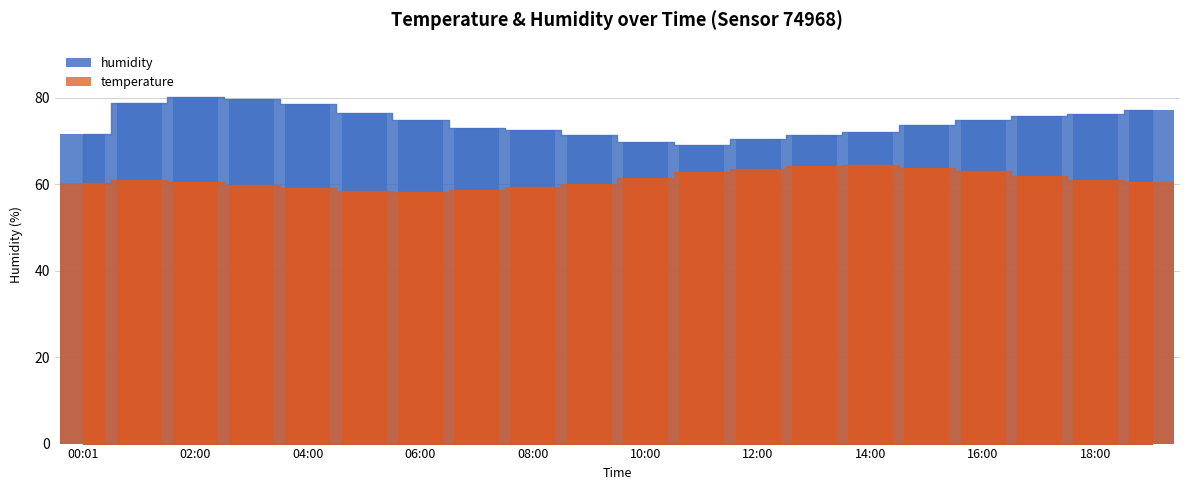

At how many categories does at least one series exceed 61?

20